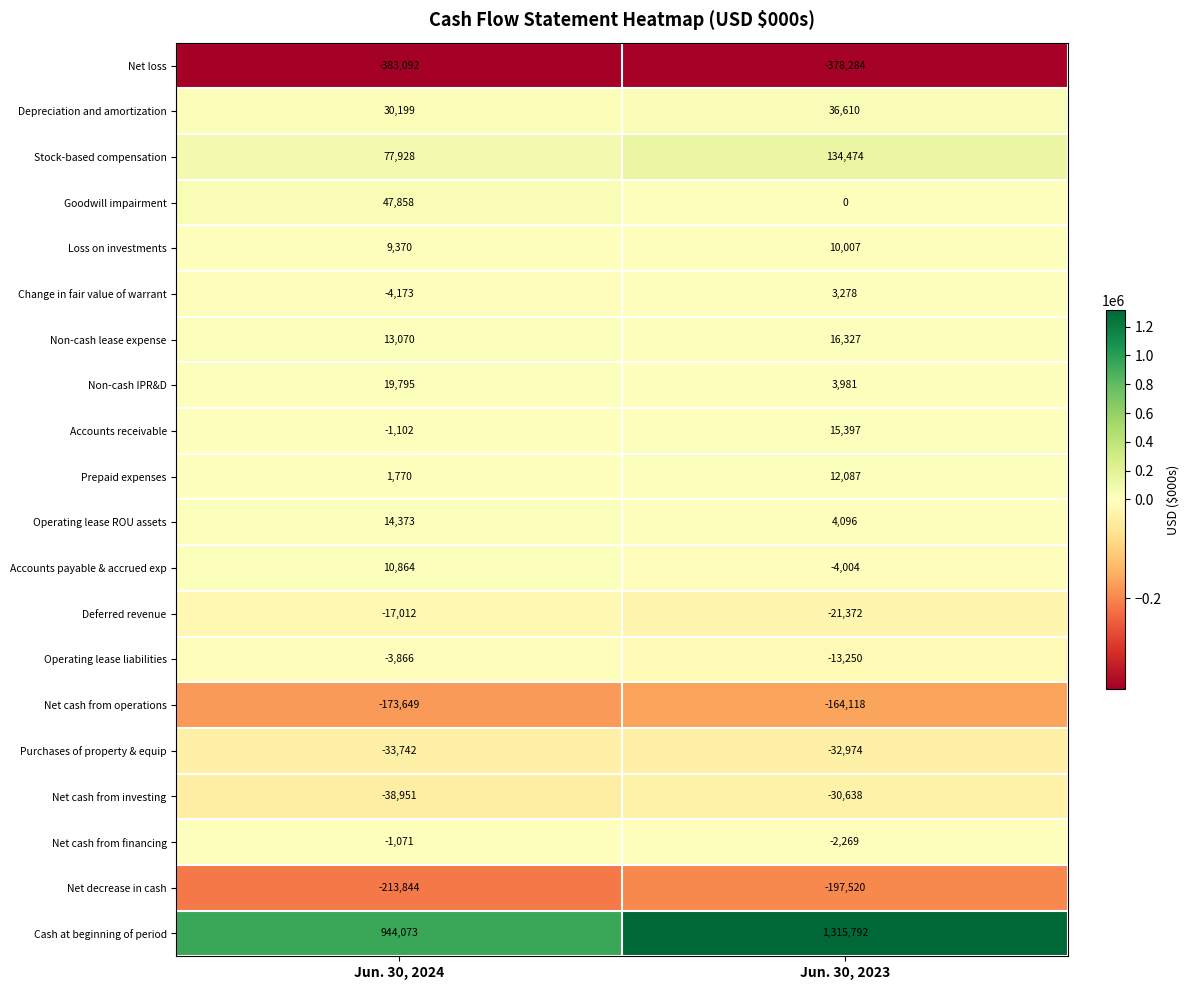

What is the sum of the Depreciation and amortization values at Jun. 30, 2024 and Jun. 30, 2023?

66809